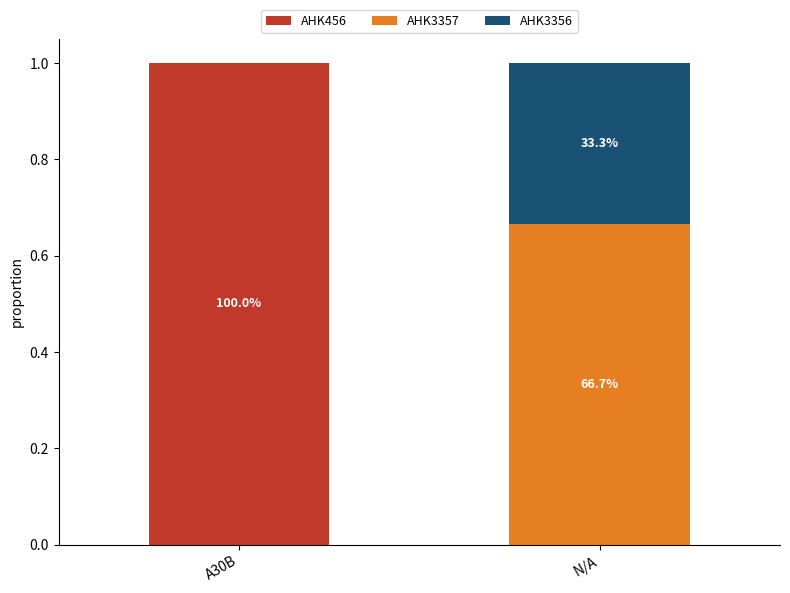

Are the bars grouped side by side (vs. stacked)?

No